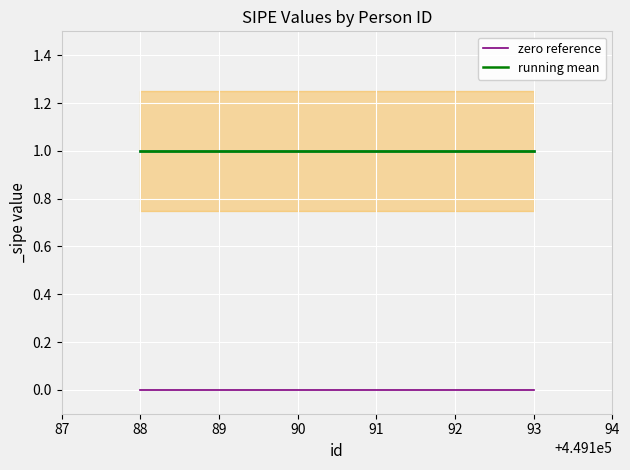

List the series in order of their peak value, highest first.

running mean, zero reference